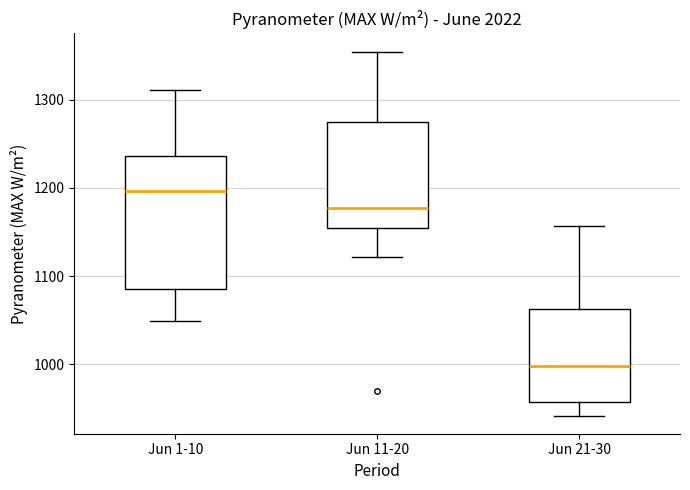

Which box has the highest median line?

Jun 1-10